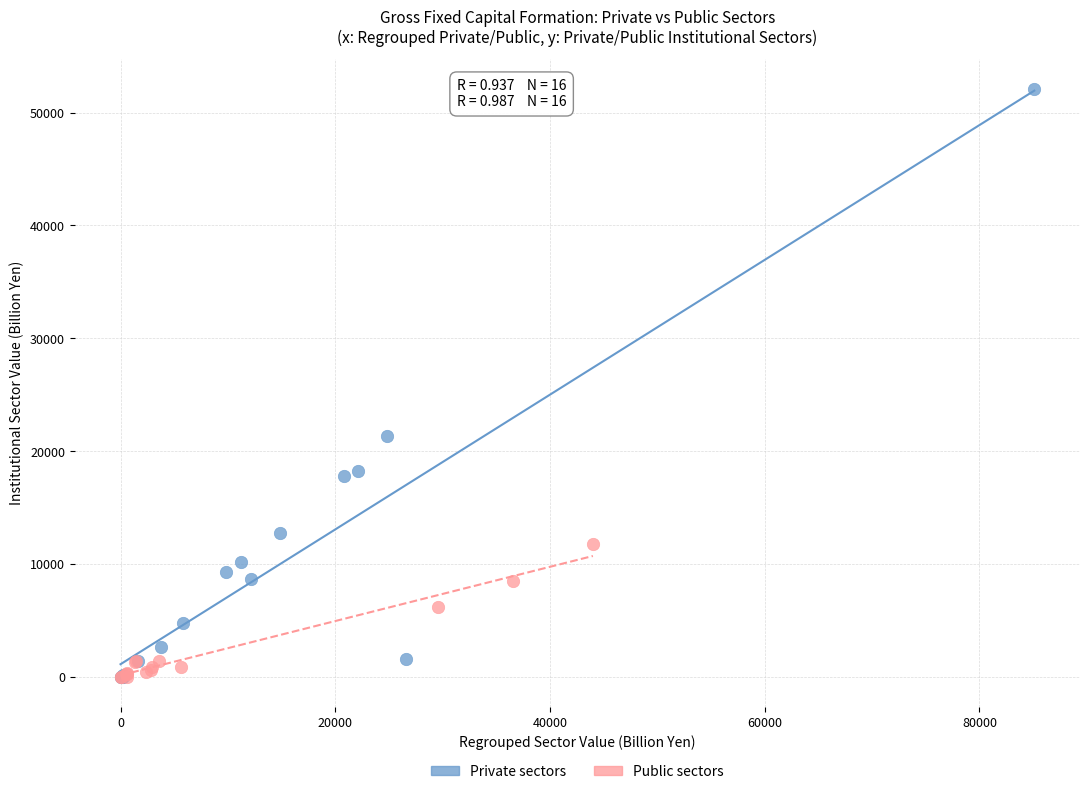

Which series contains the highest Y value?

Private sectors